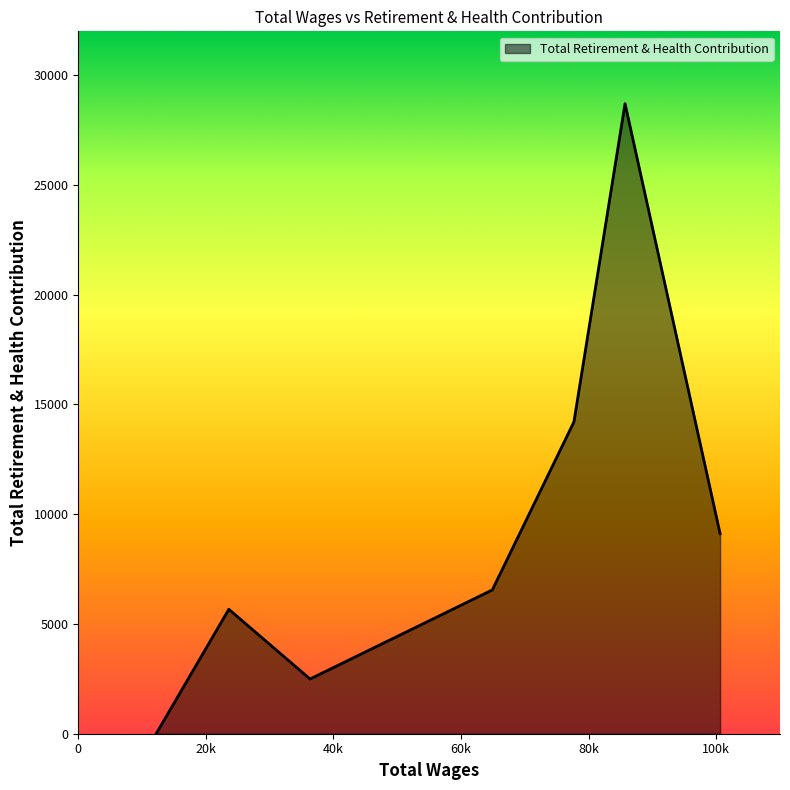

How many interior local peaks (higher than both neighbors) does the data have?

2